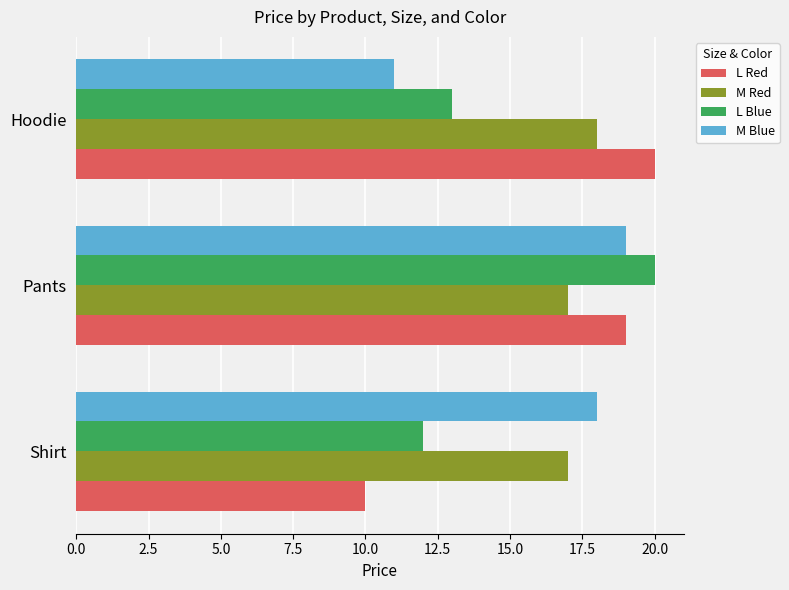

The M Red series shows 18 at Hoodie. True or false?

True